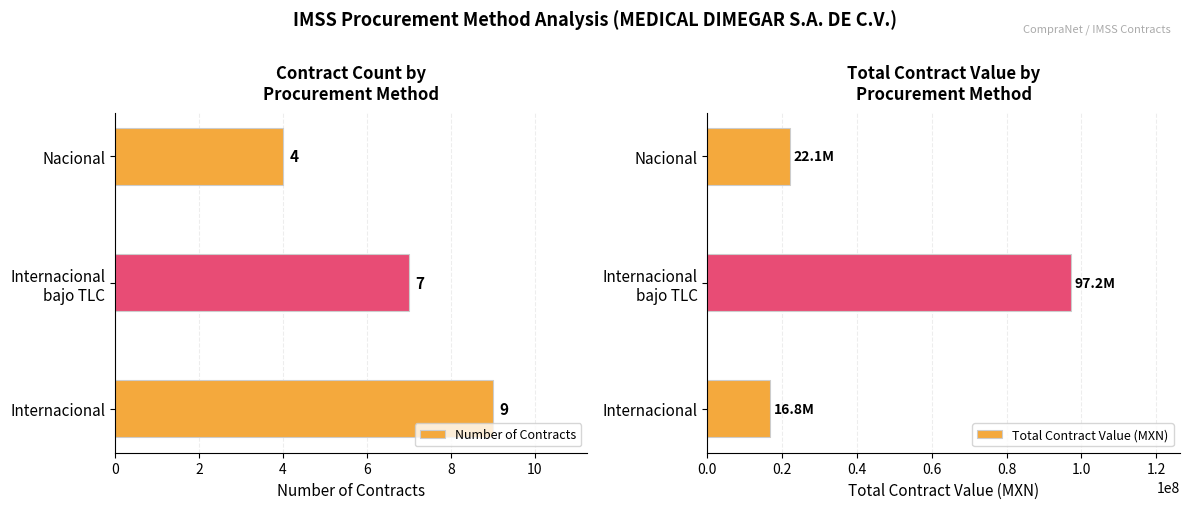

What is the difference between the maximum and minimum values in the Number of Contracts series?

5